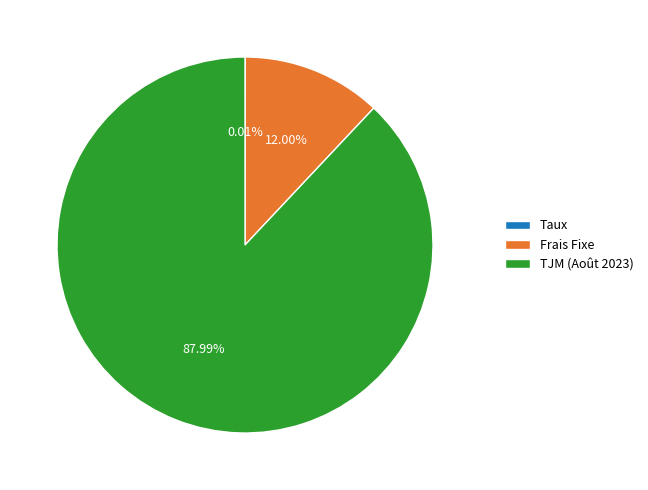

Is there any slice that represents more than half of the pie?

Yes